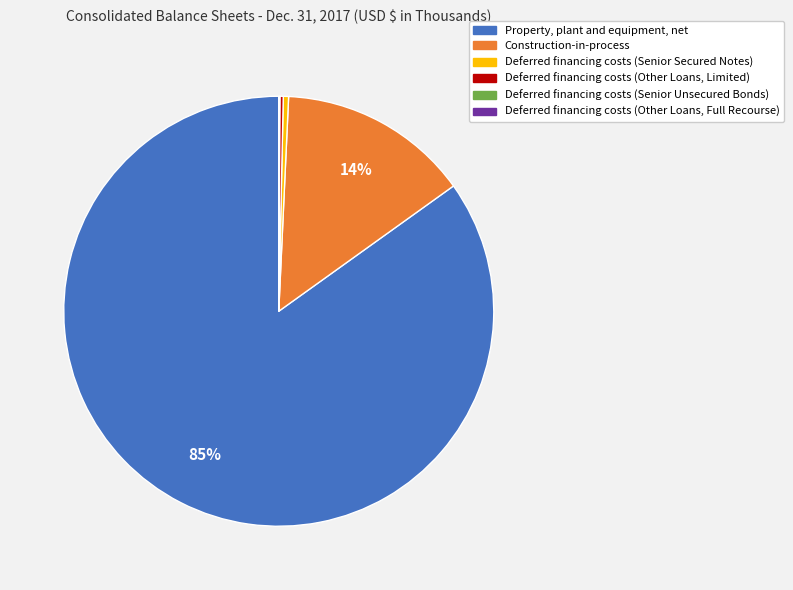

What is the largest slice in the pie chart?

Property, plant and equipment, net